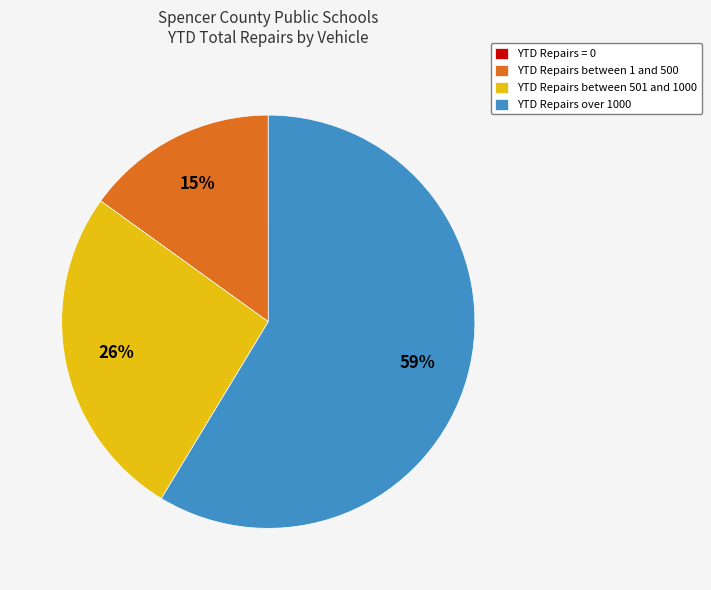

The YTD Repairs over 1000 slice represents 66% of the pie. True or false?

False